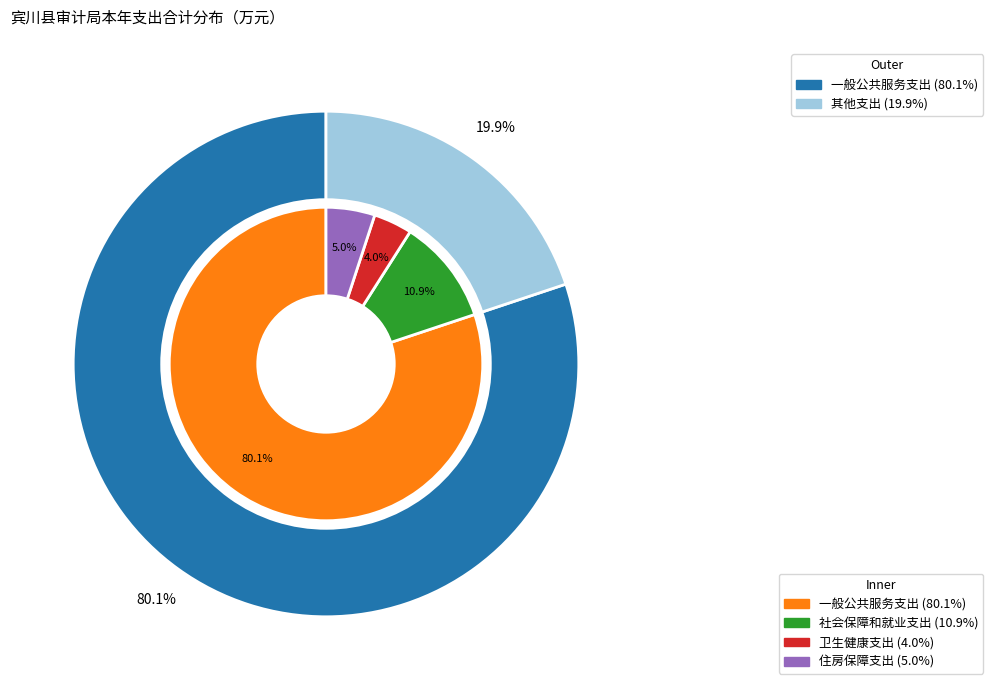

Is it true that 一般公共服务支出 is 86% of the pie?

False